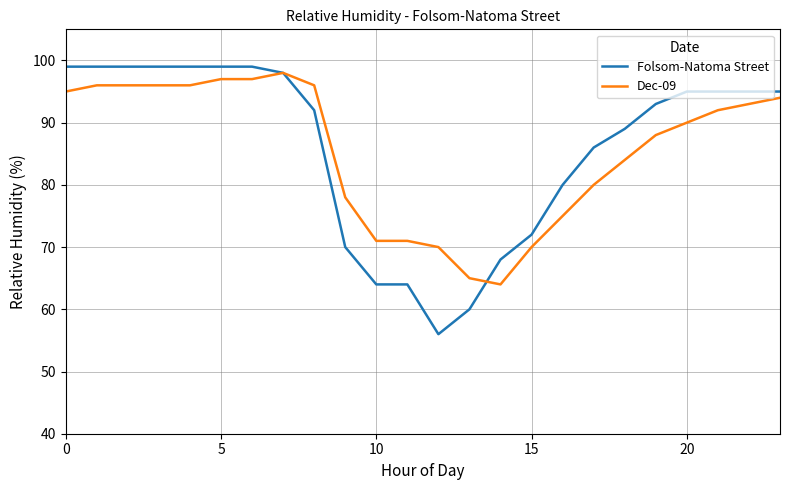

Which series has the widest spread of values?

Folsom-Natoma Street